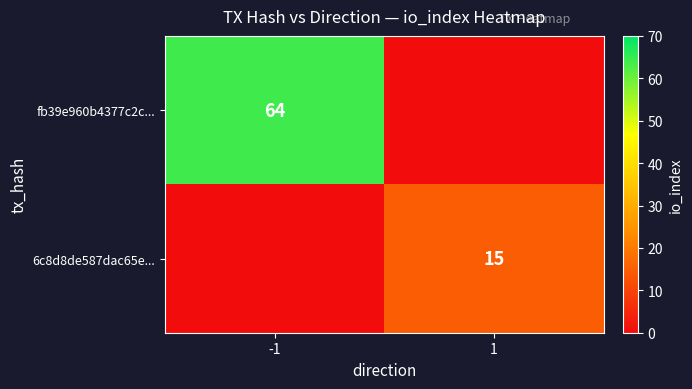

Is the value of 6c8d8de587dac65e... at 1 greater than the value of fb39e960b4377c2c... at -1?

No